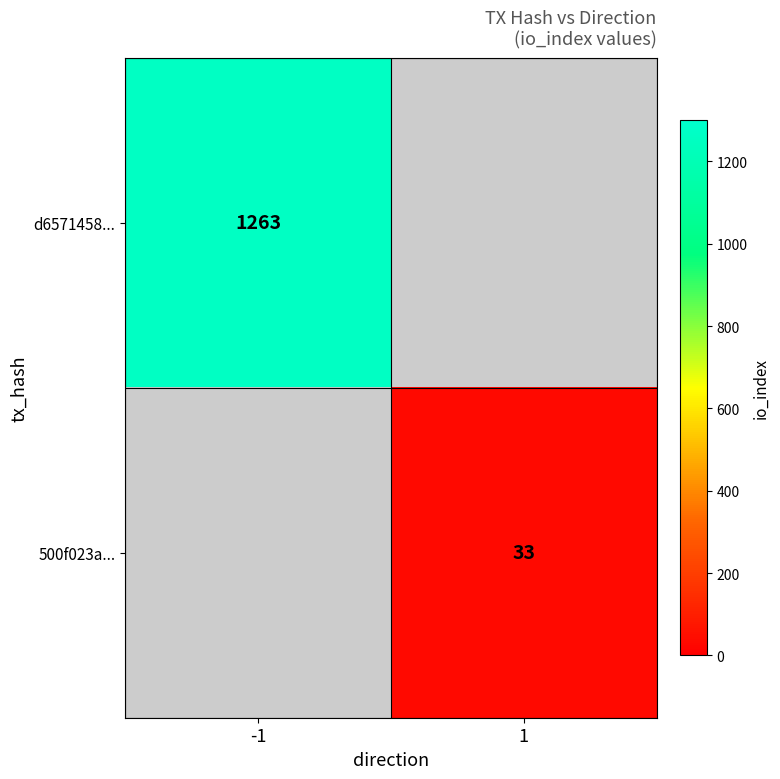

What is the maximum value shown in the chart?

1263.0